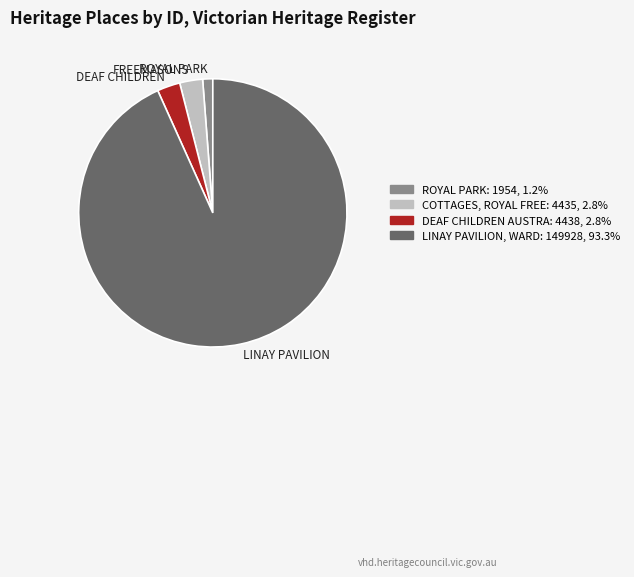

Which has a higher value, ROYAL PARK or DEAF CHILDREN?

DEAF CHILDREN